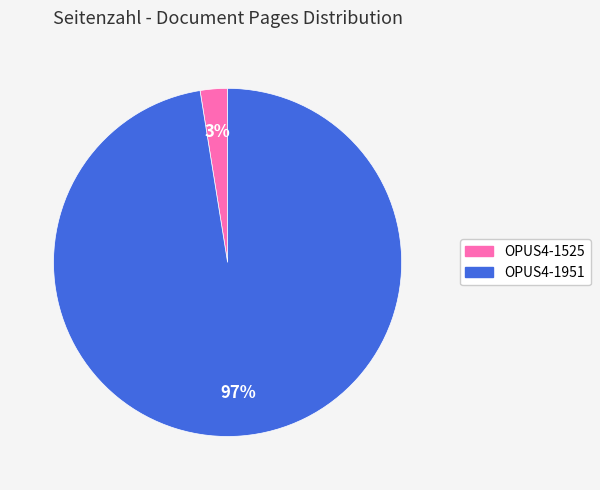

Between OPUS4-1525 and OPUS4-1951, which is larger?

OPUS4-1951